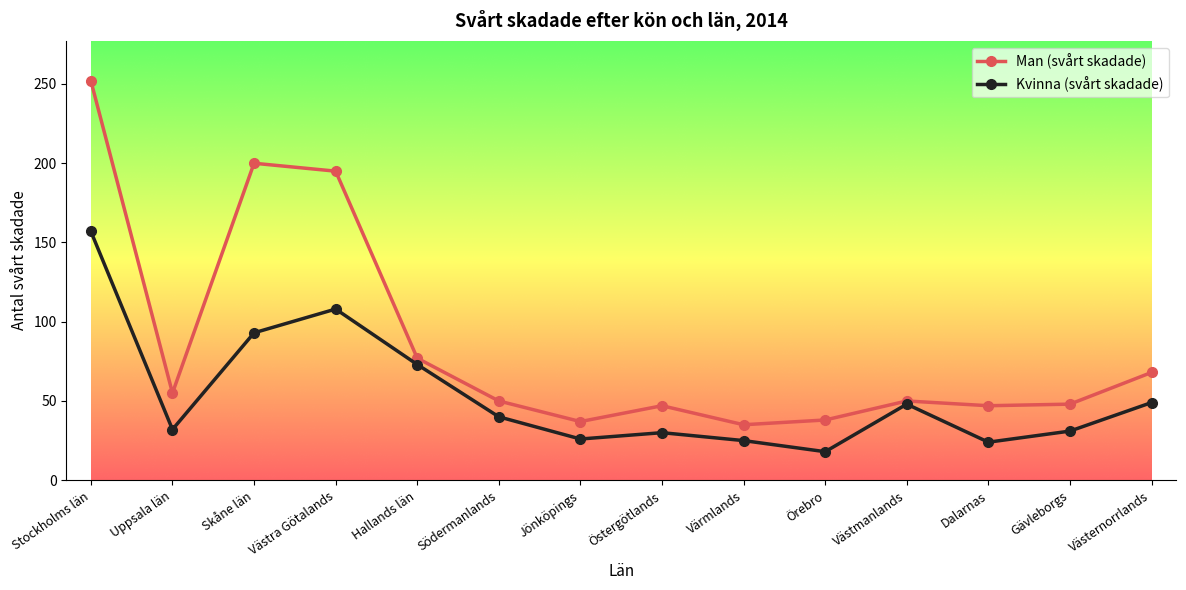

What is the difference between the Man (svårt skadade) values at Stockholms län and Dalarnas?

205